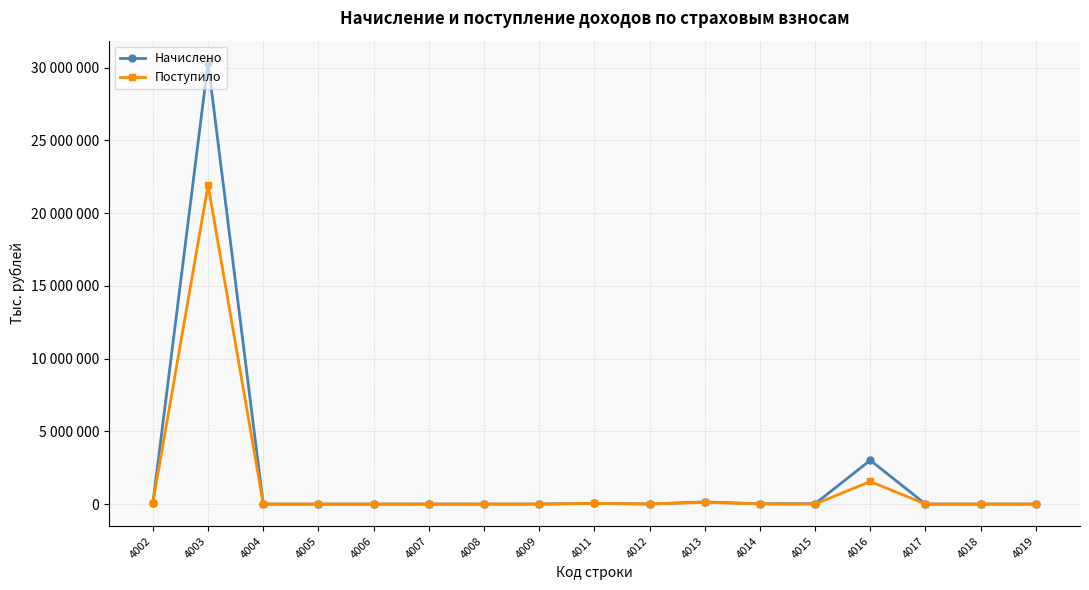

What are all the series names shown in the legend?

Начислено, Поступило